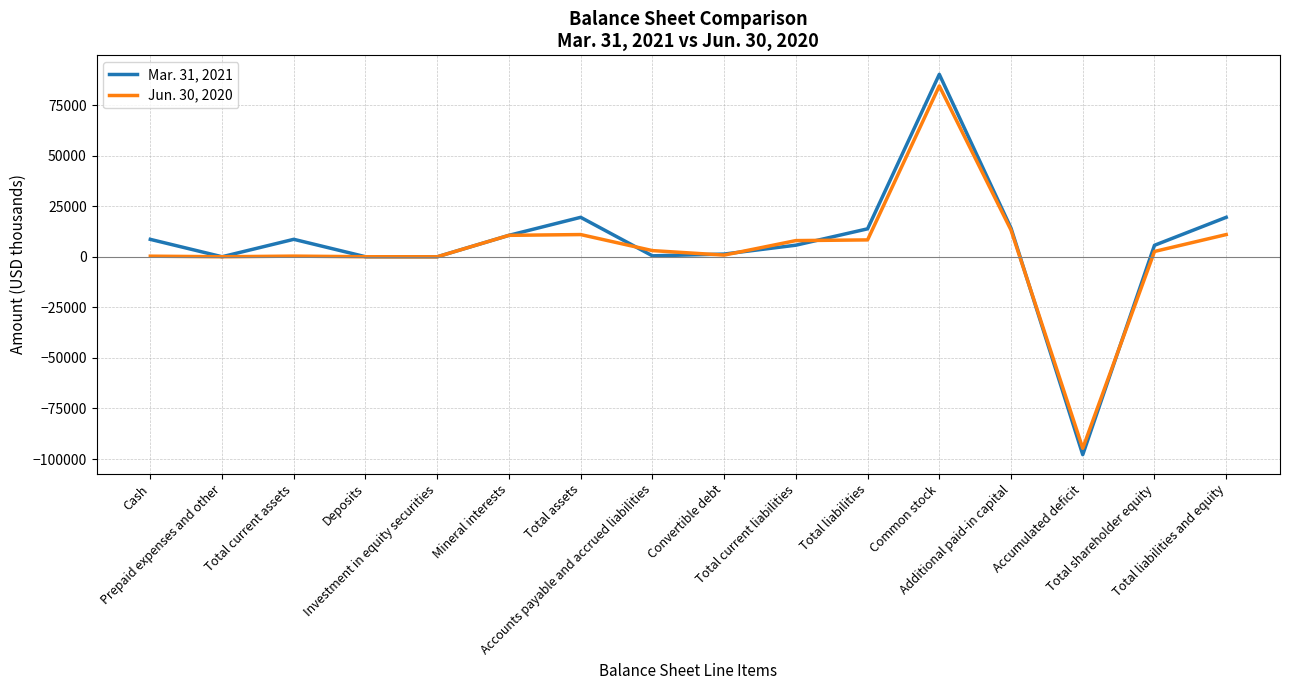

What is the minimum value shown in the chart?

-97833